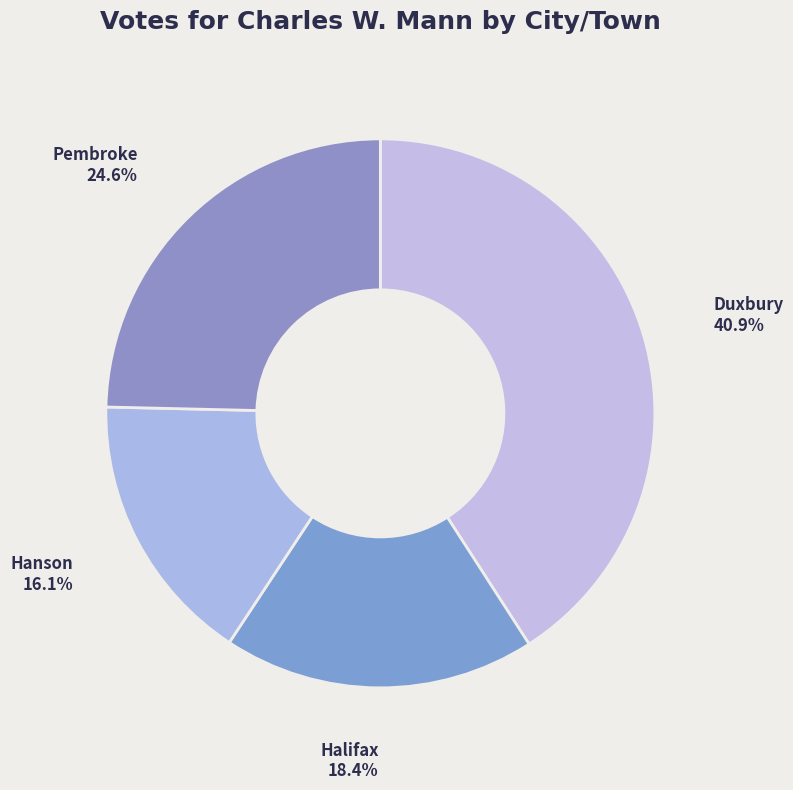

Between Duxbury and Halifax, which is larger?

Duxbury